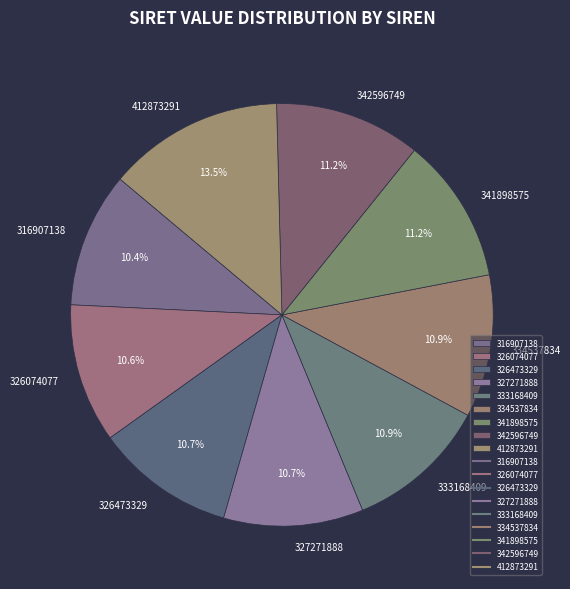

To the nearest percent, what portion does 316907138 represent?

10%